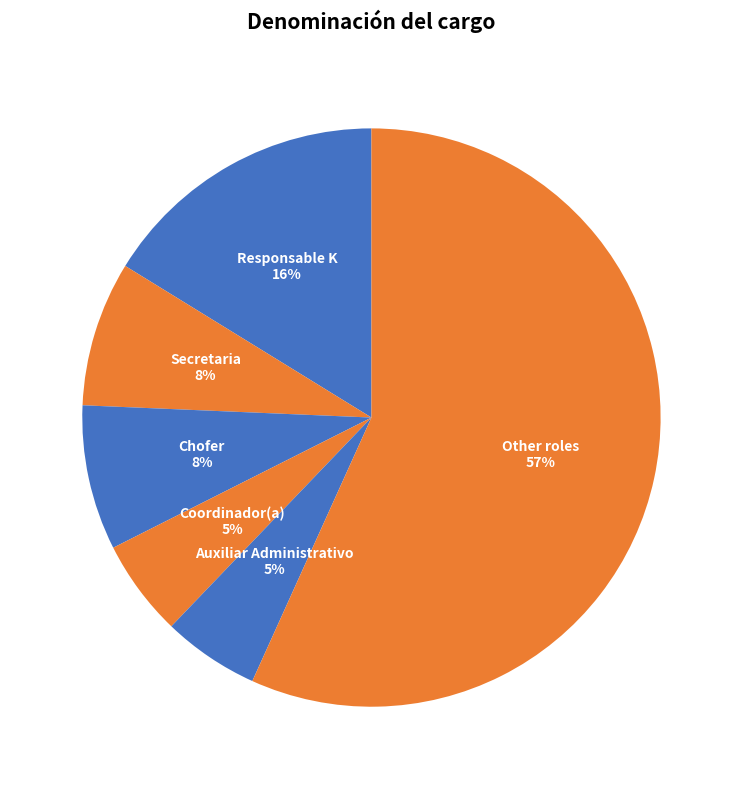

To the nearest percent, what percentage of the pie is Responsable K?

16%